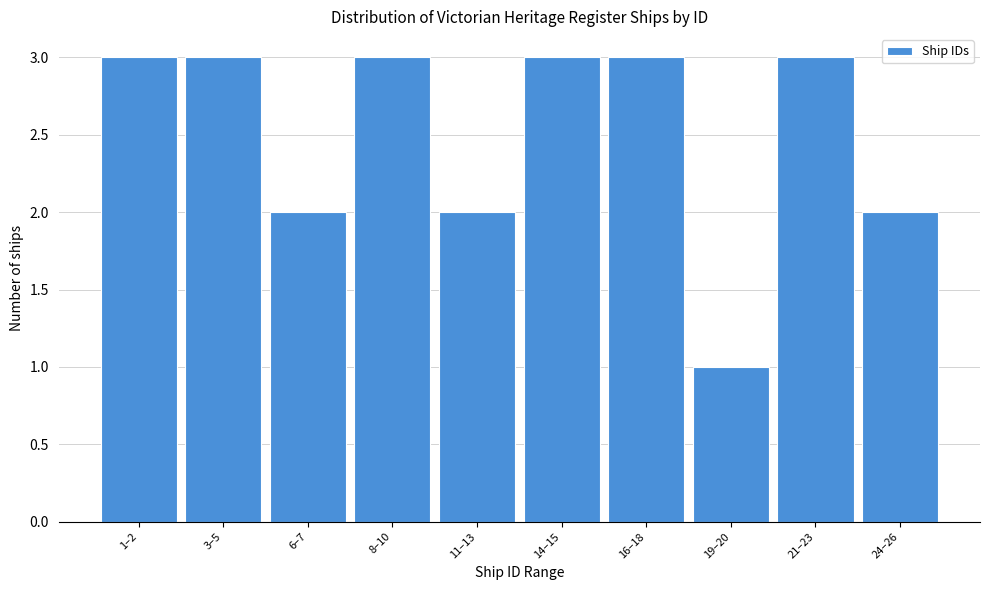

Reading right to left, extract all data points from this chart.

2	3	1	3	3	2	3	2	3	3